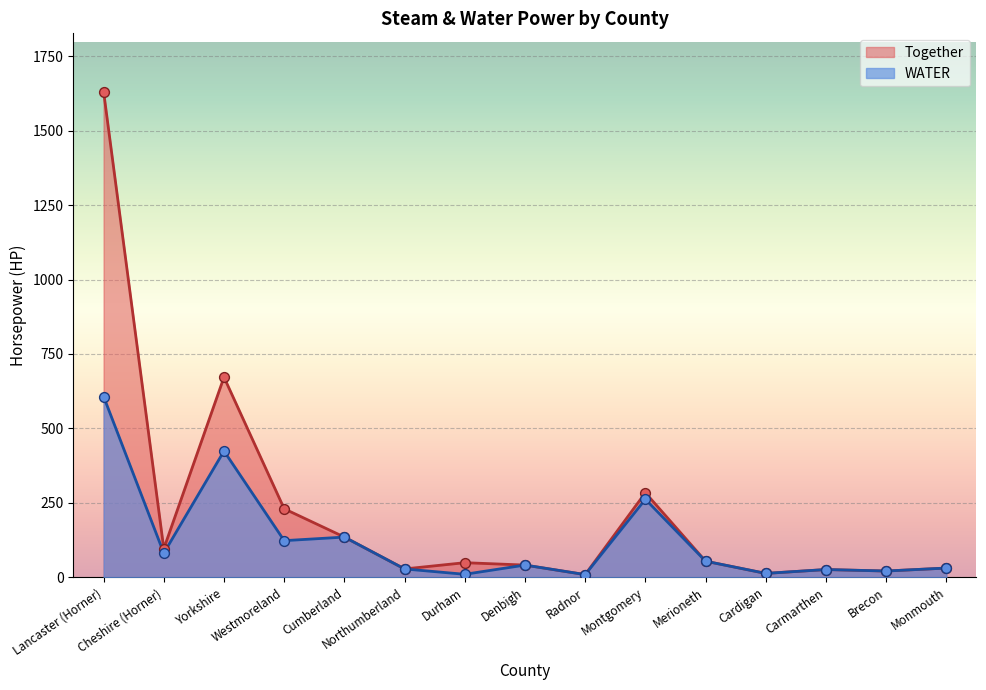

Which series has the widest spread of Y values?

Together